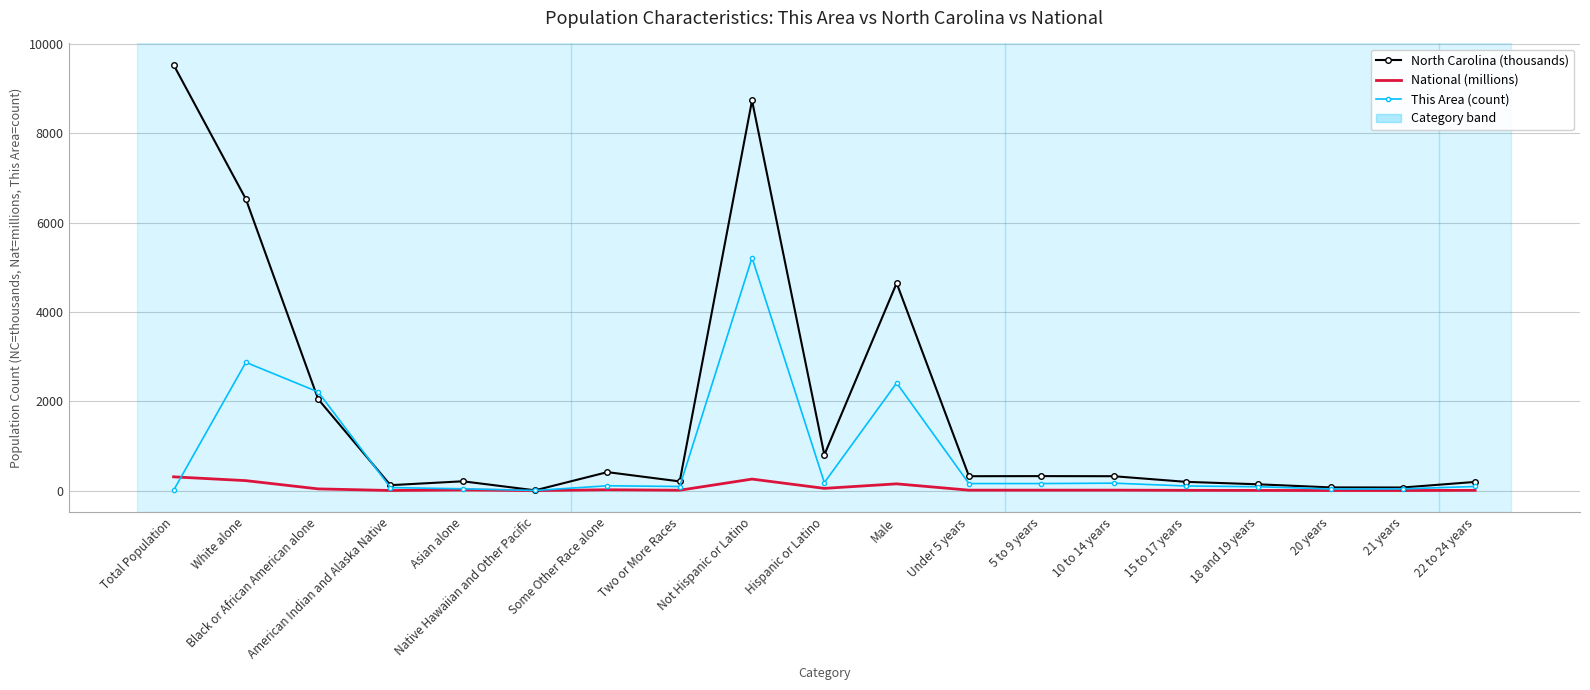

What is the greatest value displayed?

9535.5